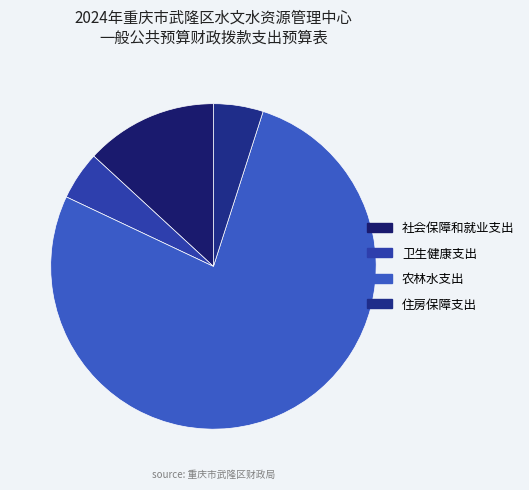

Which category accounts for the majority?

农林水支出